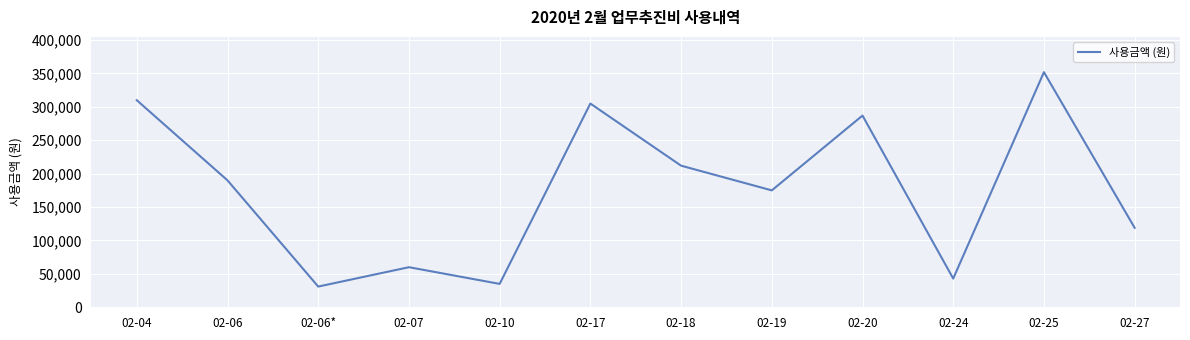

The chart shows a value of 58321 at 02-06. True or false?

False